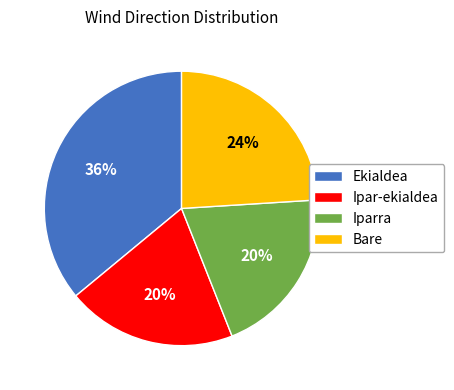

To the nearest percent, what is the difference between the Ipar-ekialdea and Iparra slice percentages?

0%